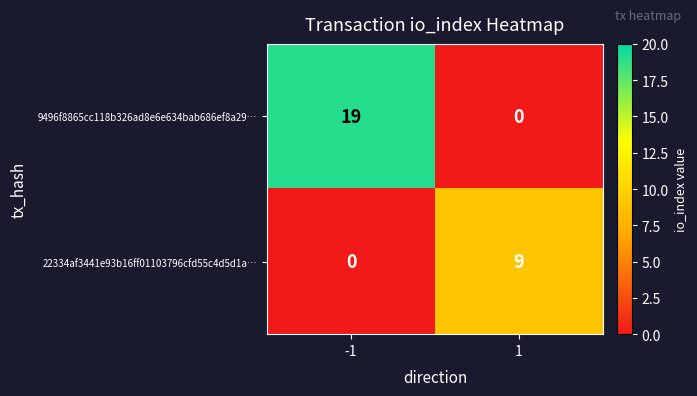

At how many categories does at least one series exceed 14?

1